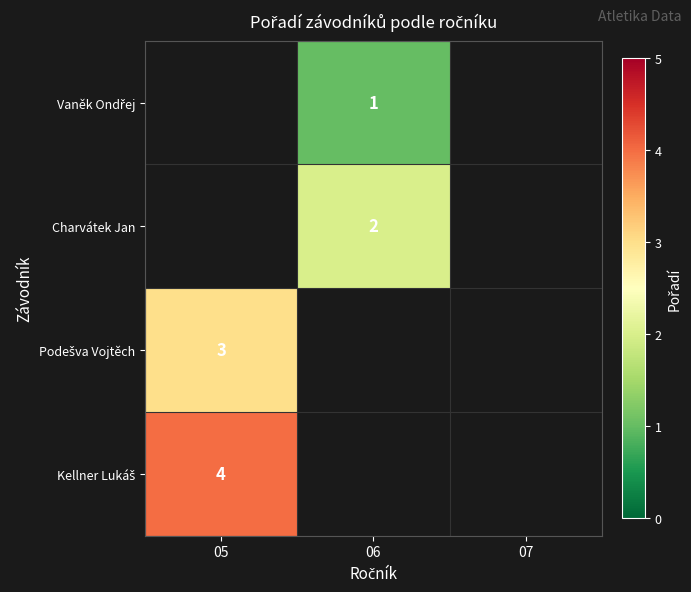

True or false: Charvátek Jan has a value of 2 at 06.

True